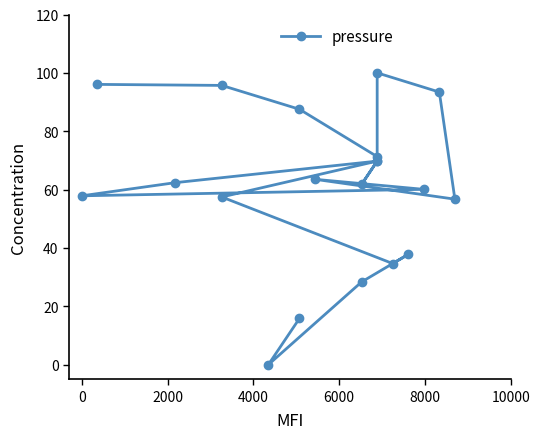

Is this an area chart (filled region under the line)?

No